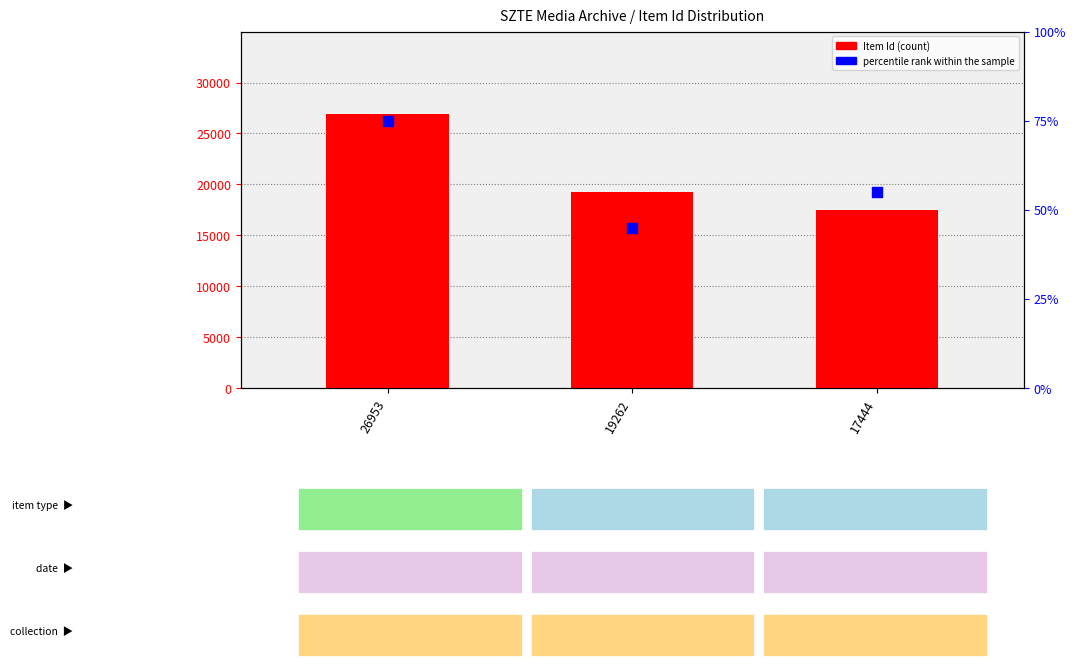

At how many categories does at least one series exceed 10898?

3